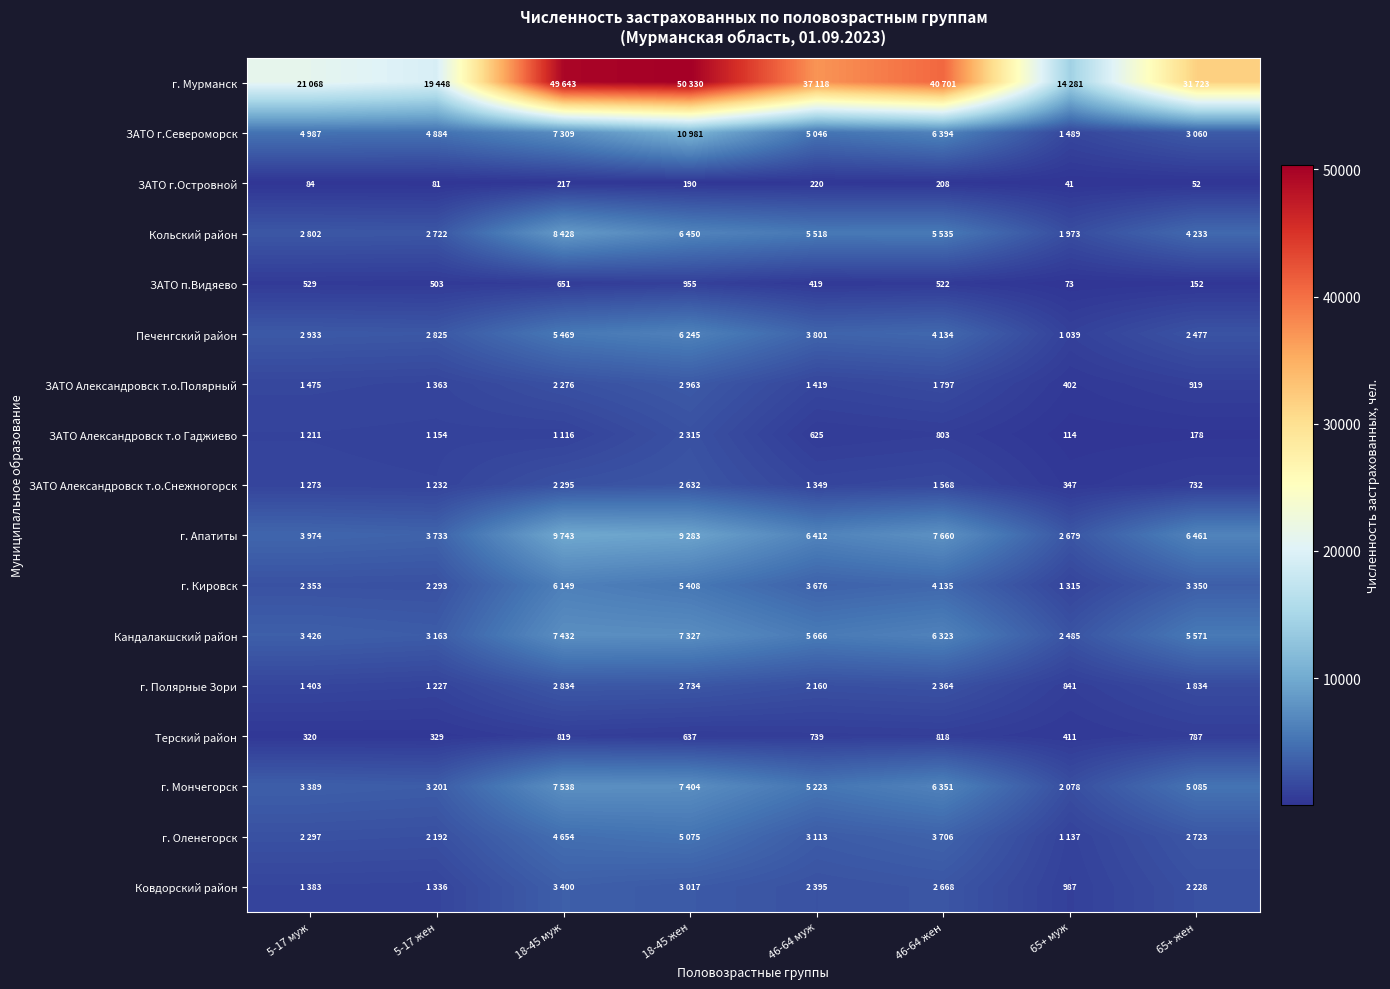

At which category does the chart reach its minimum across all series?

65+ муж